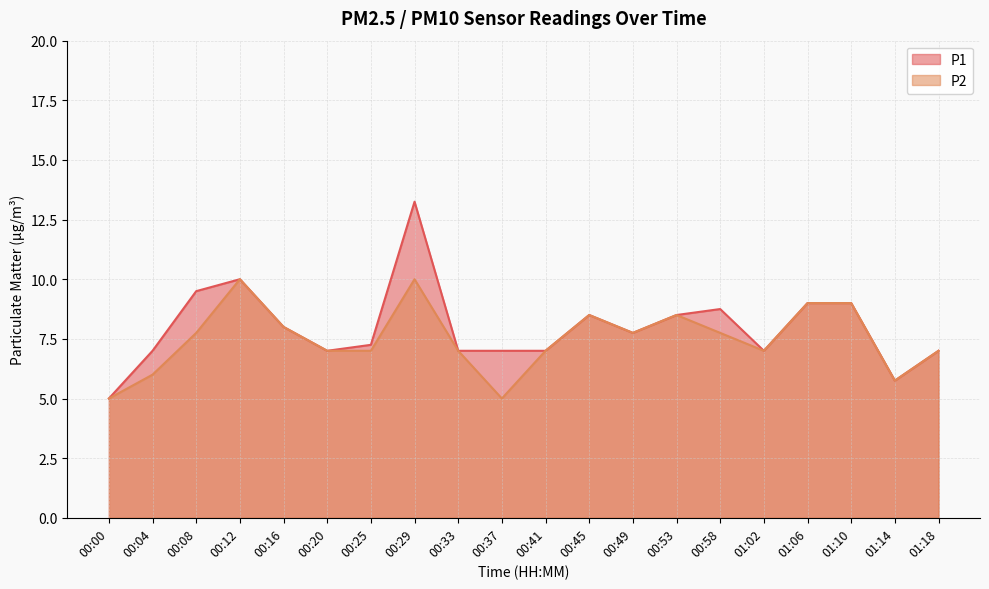

The value of P1 at 01:18 is 11.0. True or false?

False